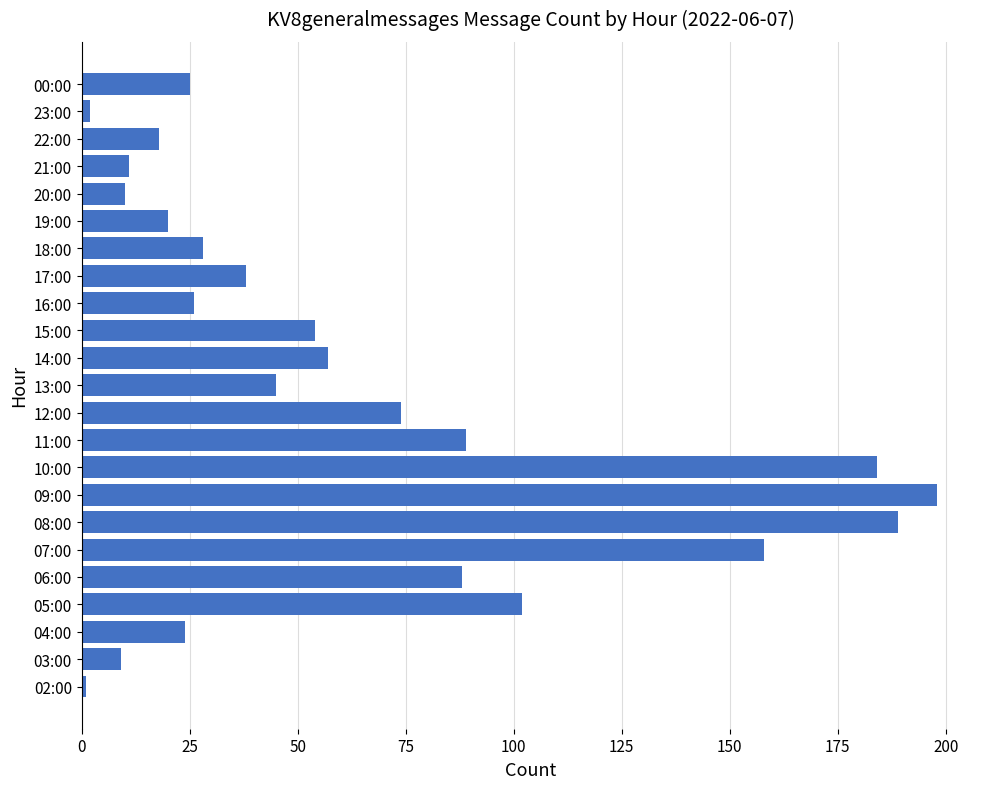

True or false: the data shows 1 at 02:00.

True